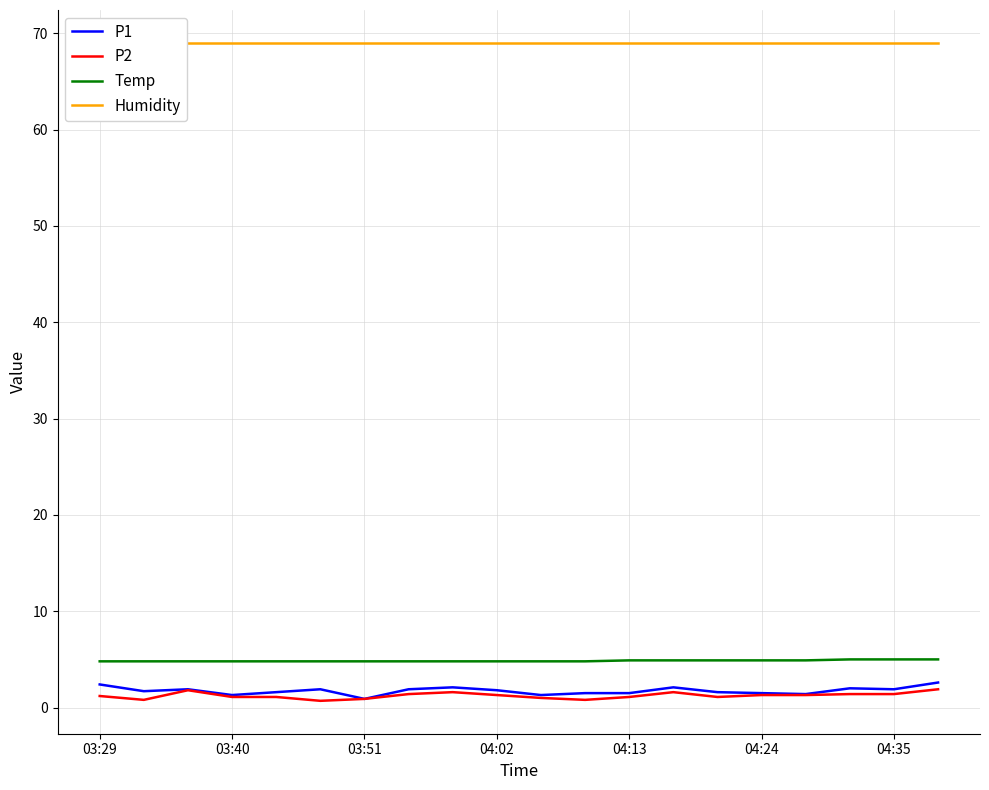

Where is Humidity nearest to the value 69?

03:29